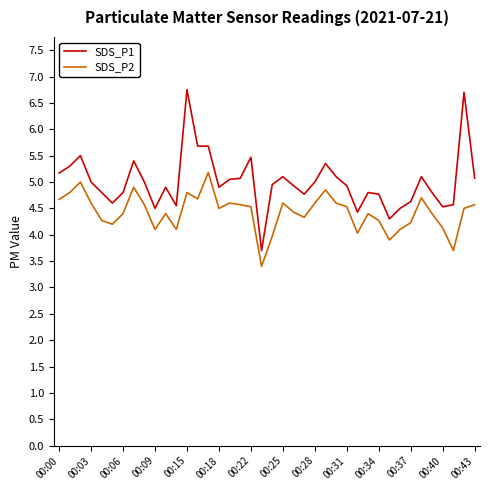

List the series in order of their overall mean, lowest first.

SDS_P2, SDS_P1